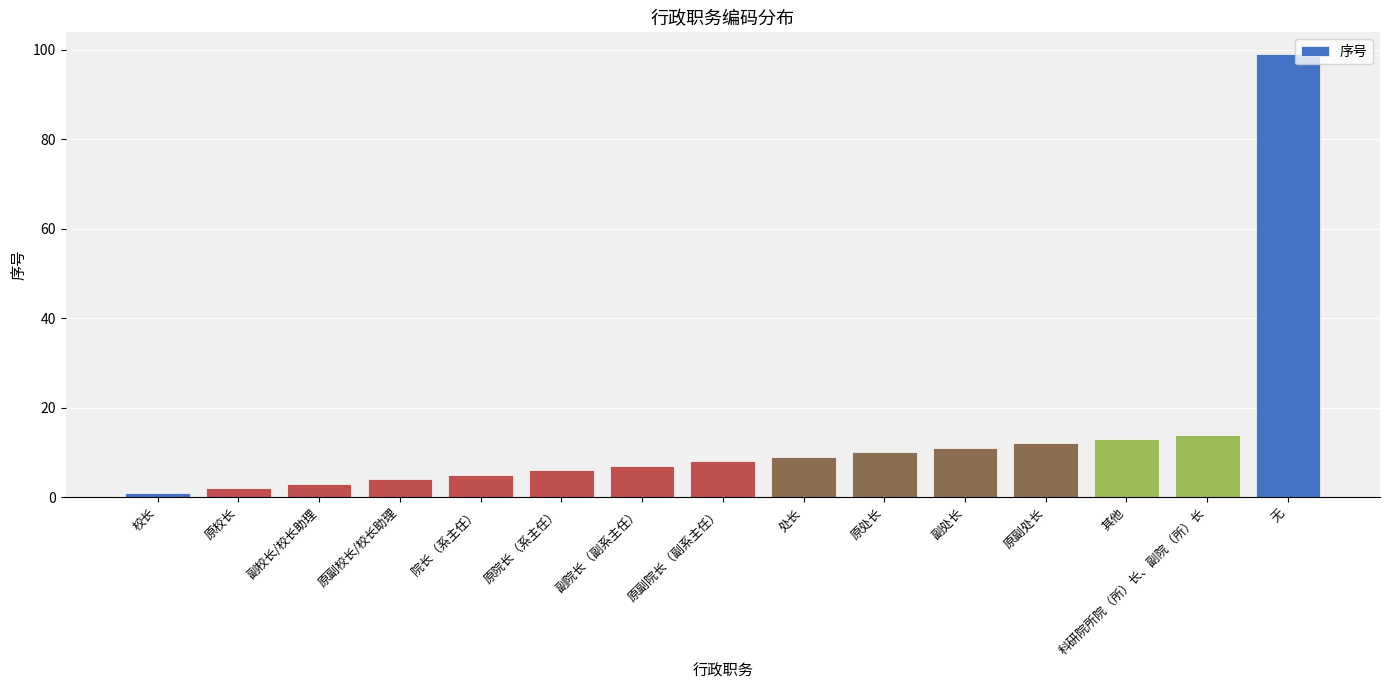

Are the bars grouped side by side (vs. stacked)?

No